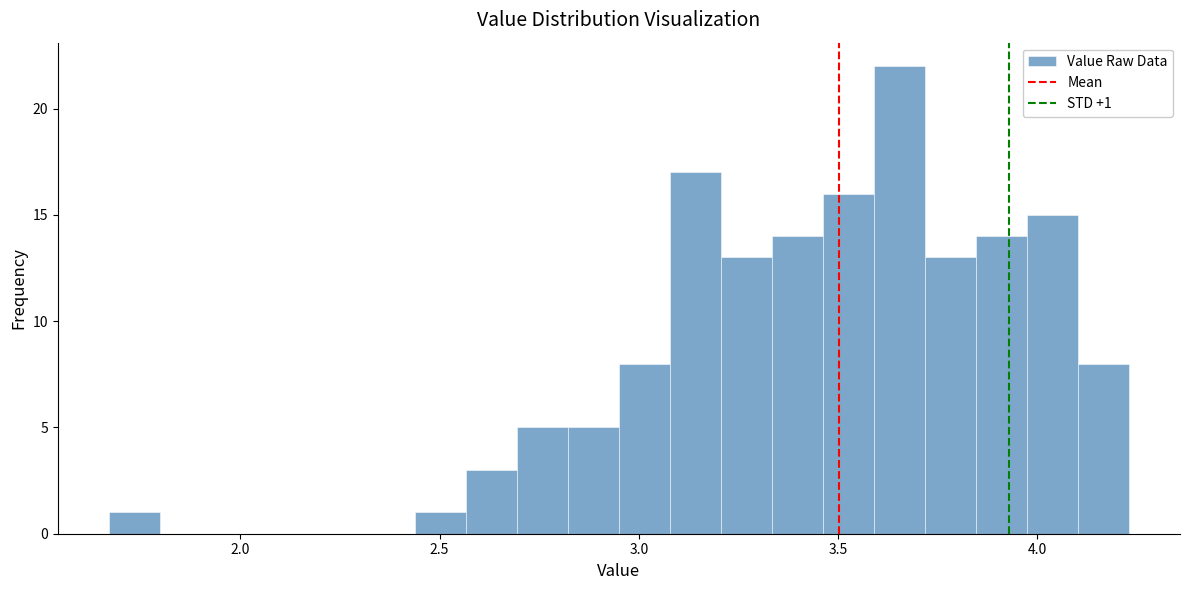

Read against the x-axis, roughly where is the centre of the tallest bar?

3.65